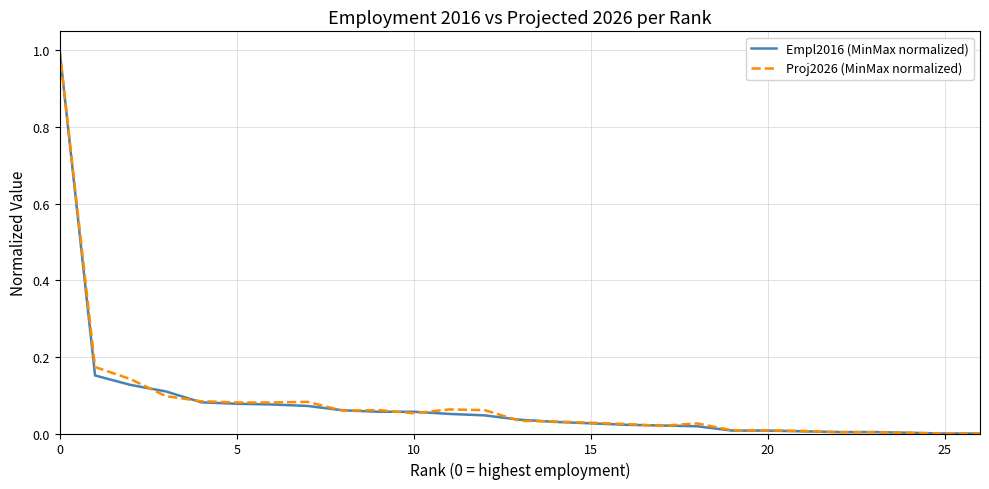

Does the chart display data point markers on the line(s)?

No